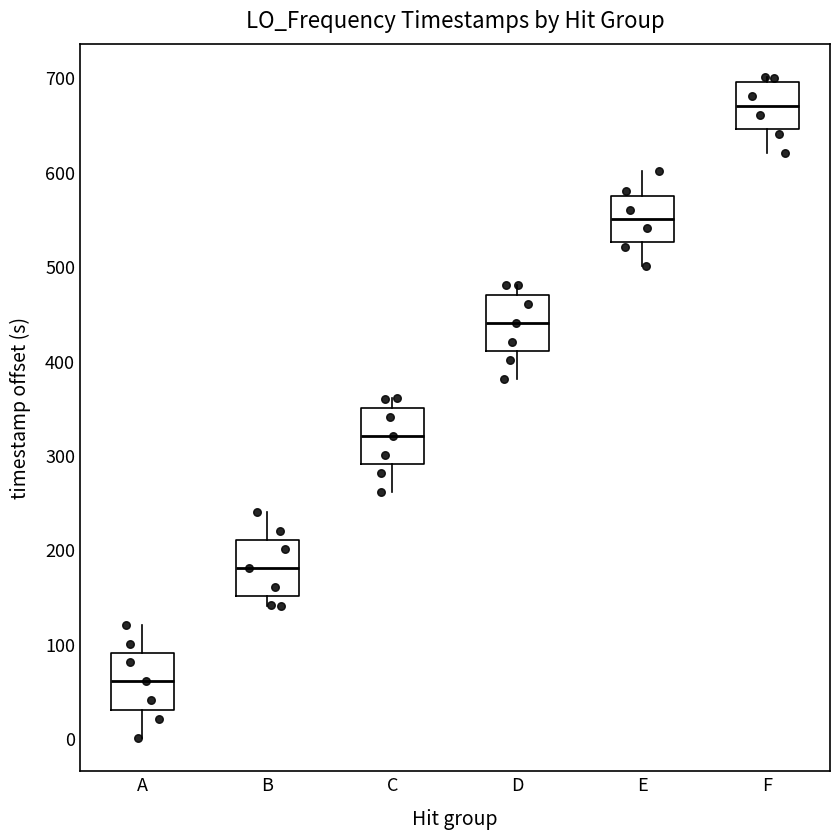

Which box has the highest median line?

F